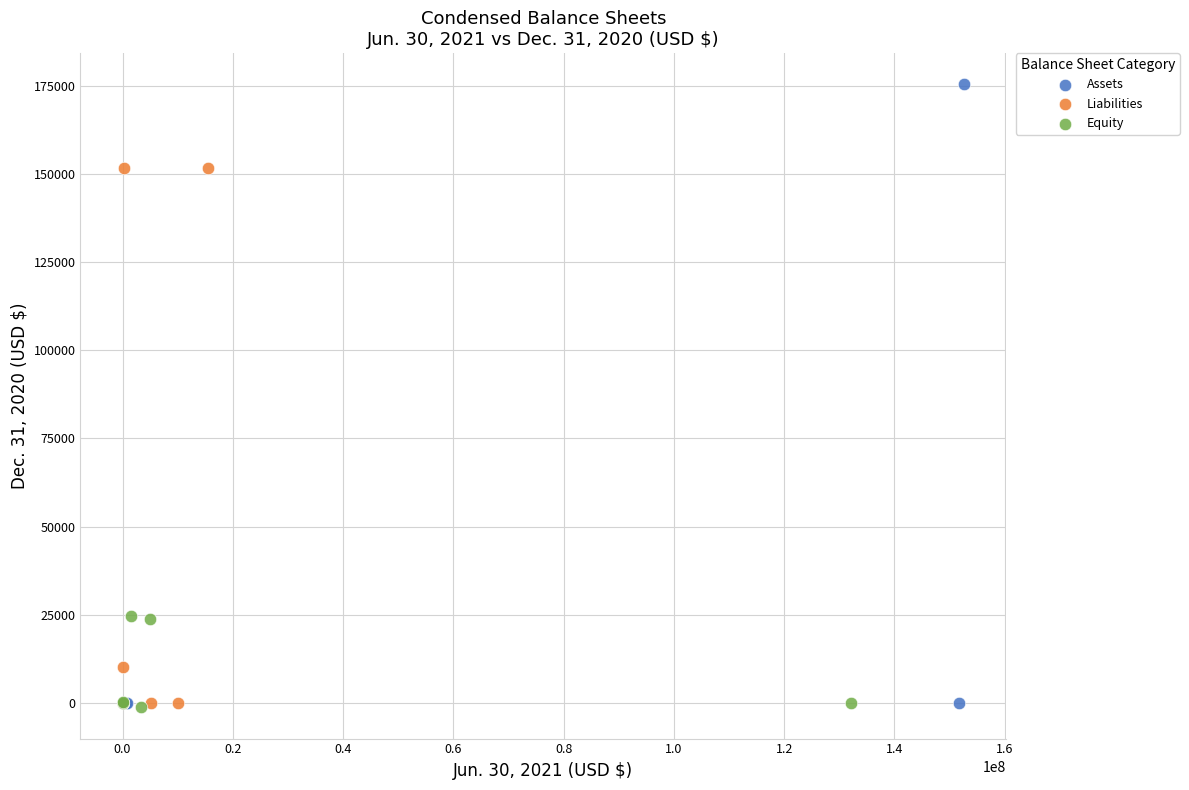

Which series reaches the maximum Y coordinate?

Assets